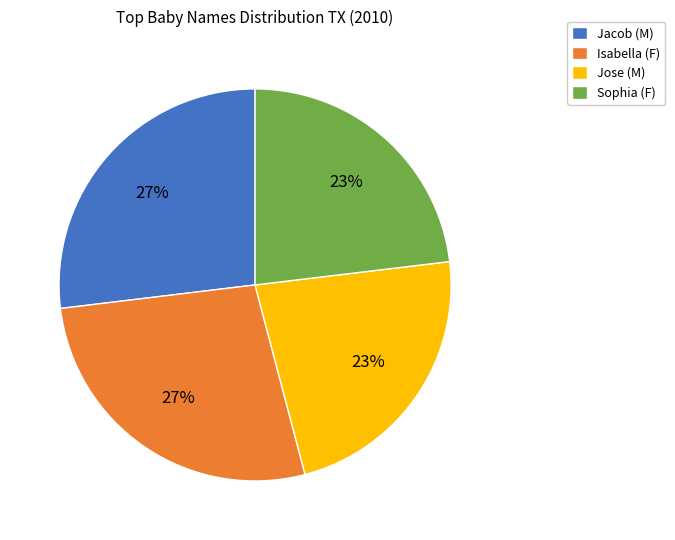

Count the number of slices in the pie.

4